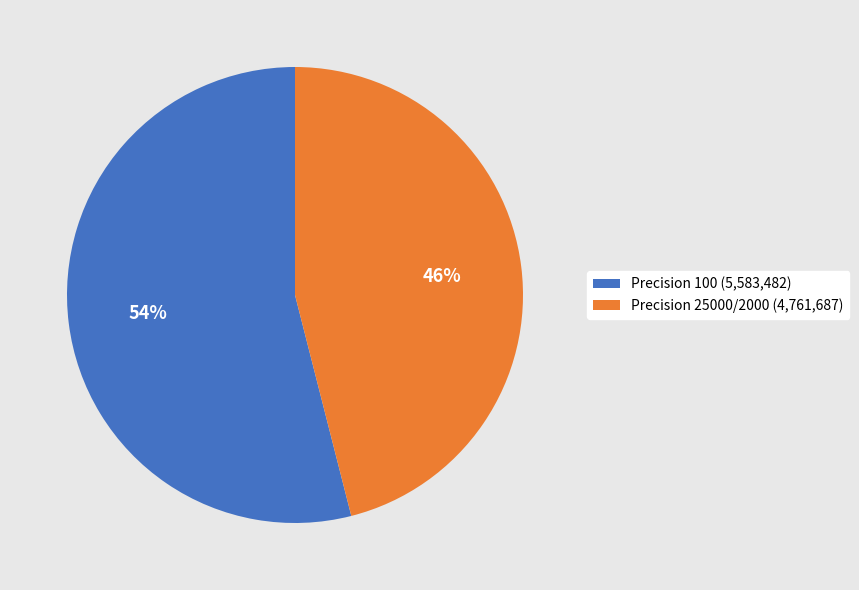

To the nearest percent, what is the difference between the Precision 25000/2000 (4,761,687) and Precision 100 (5,583,482) slice percentages?

8%